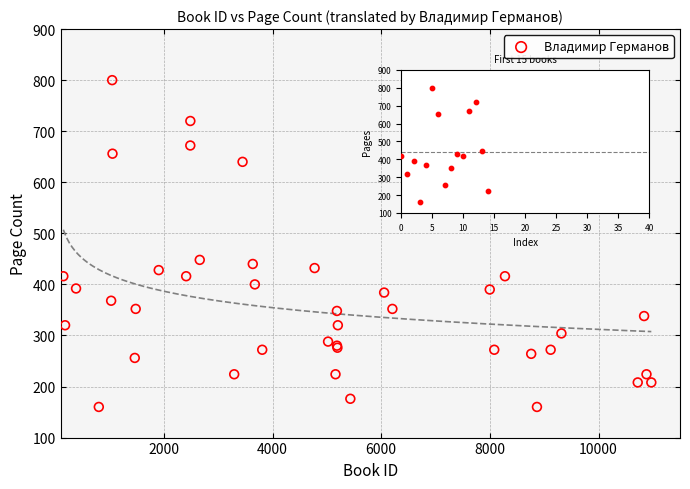

What Y value in the scatter plot is closest to 480?

448